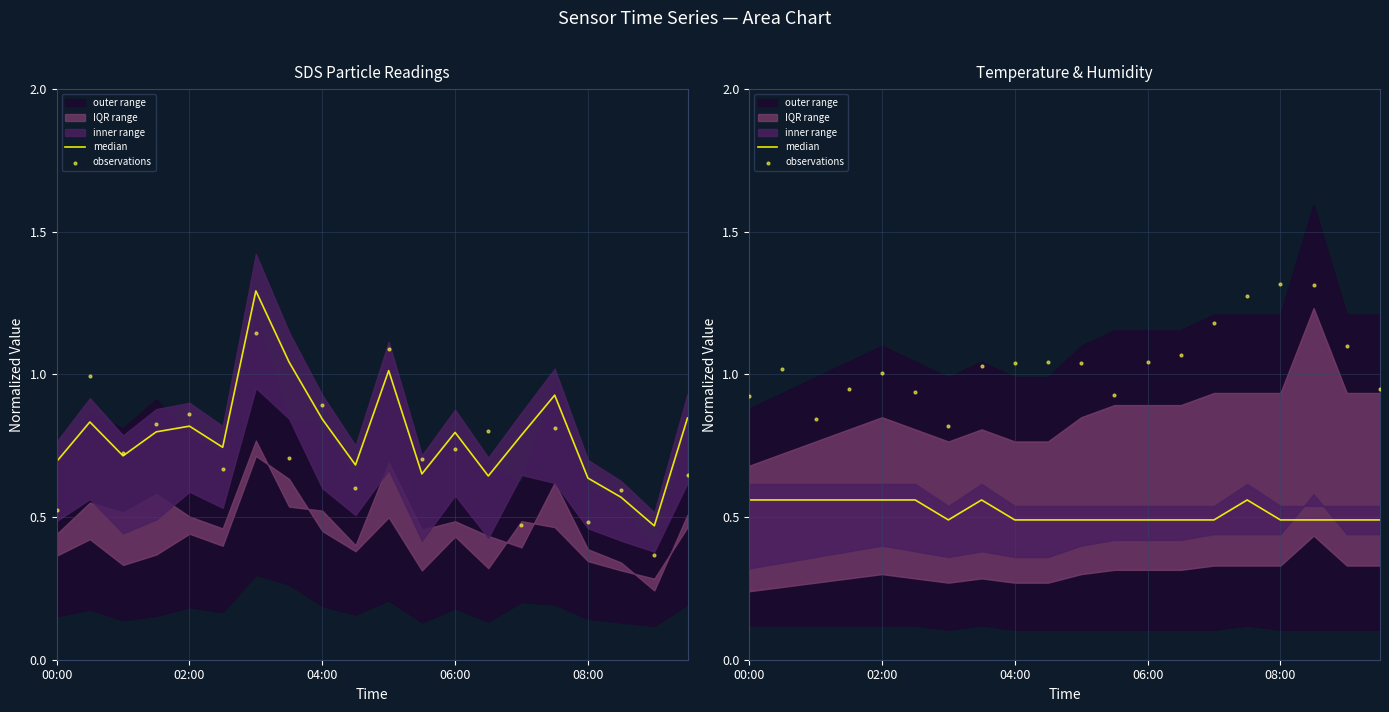

What is the total value across all series at 08:00?

1.6